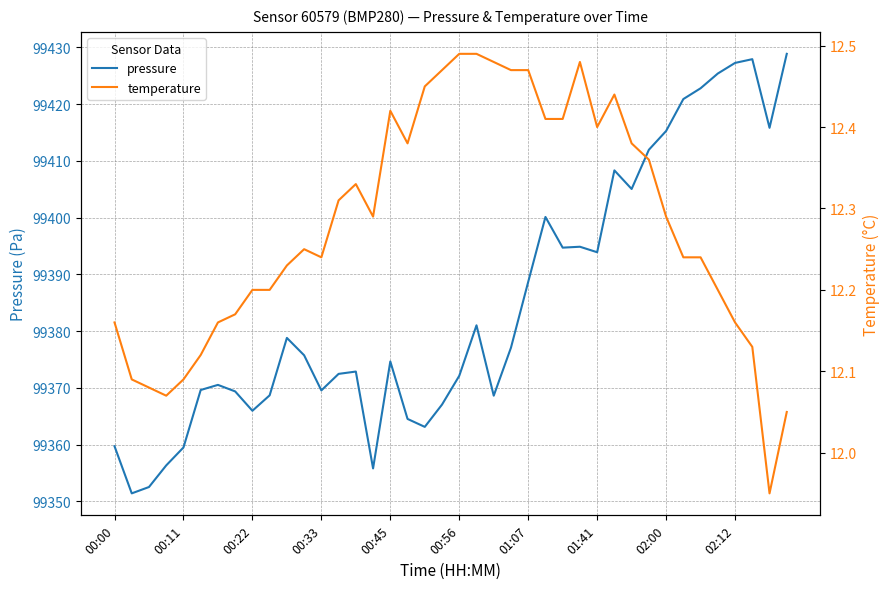

The value of temperature at 38 is 11.9. True or false?

True